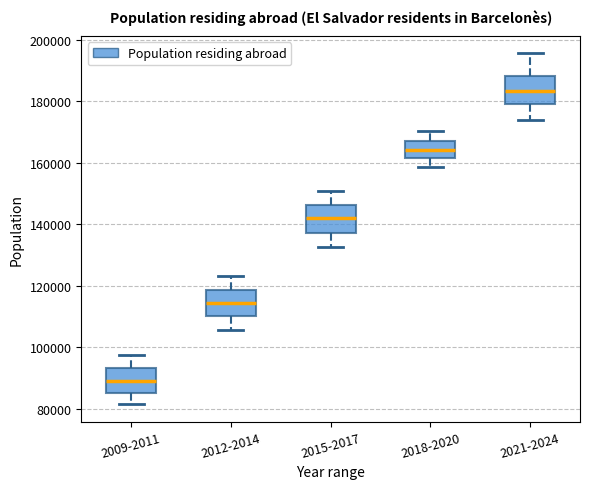

Which box's median line is the highest?

2021-2024